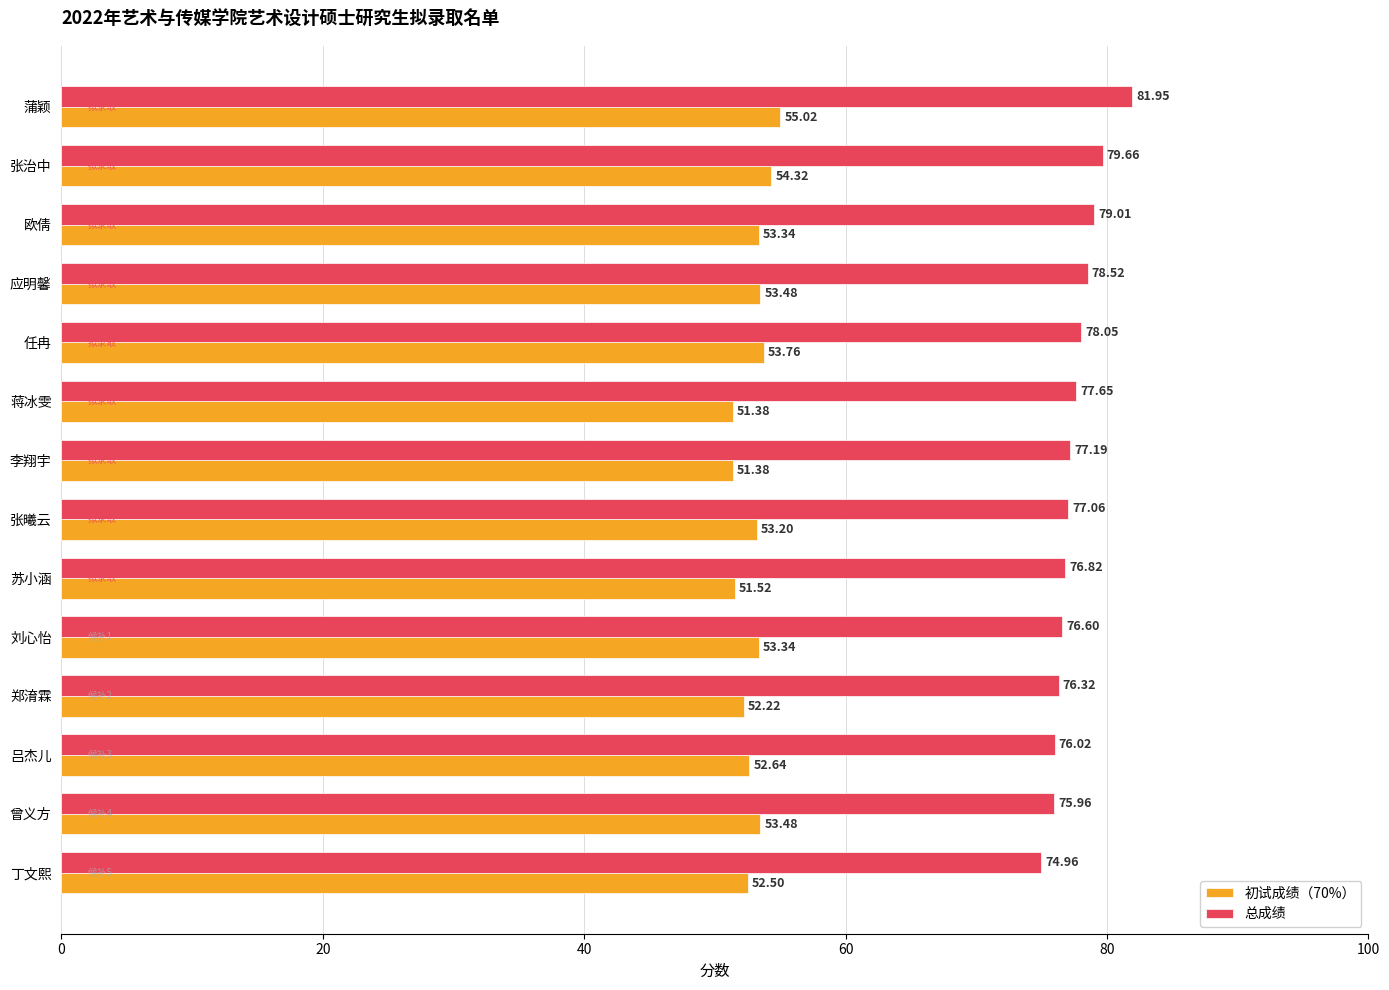

What are all the series names shown in the legend?

初试成绩（70%）, 总成绩